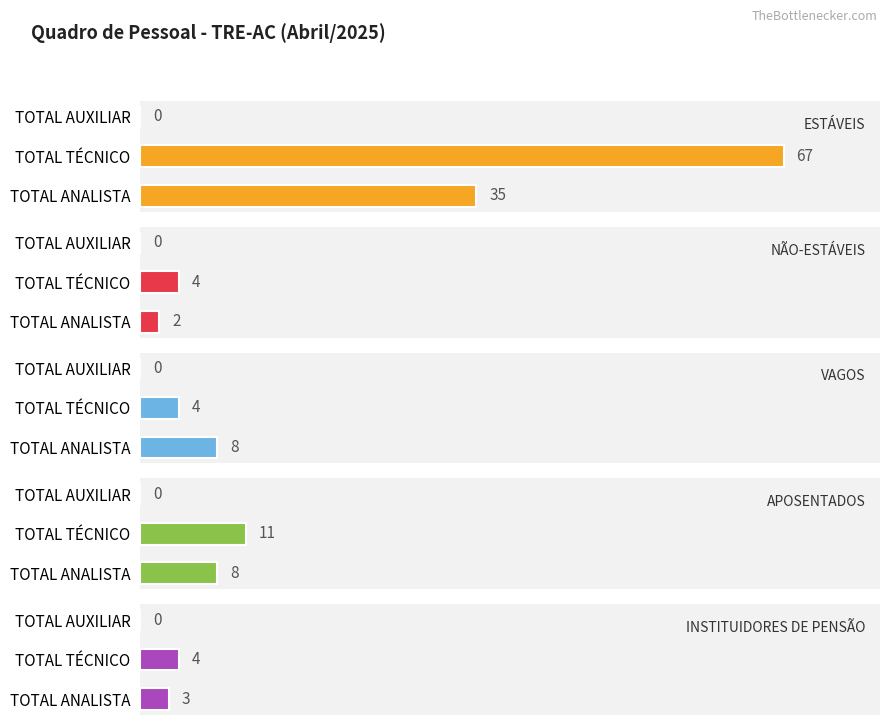

What is the highest value of the VAGOS series?

8